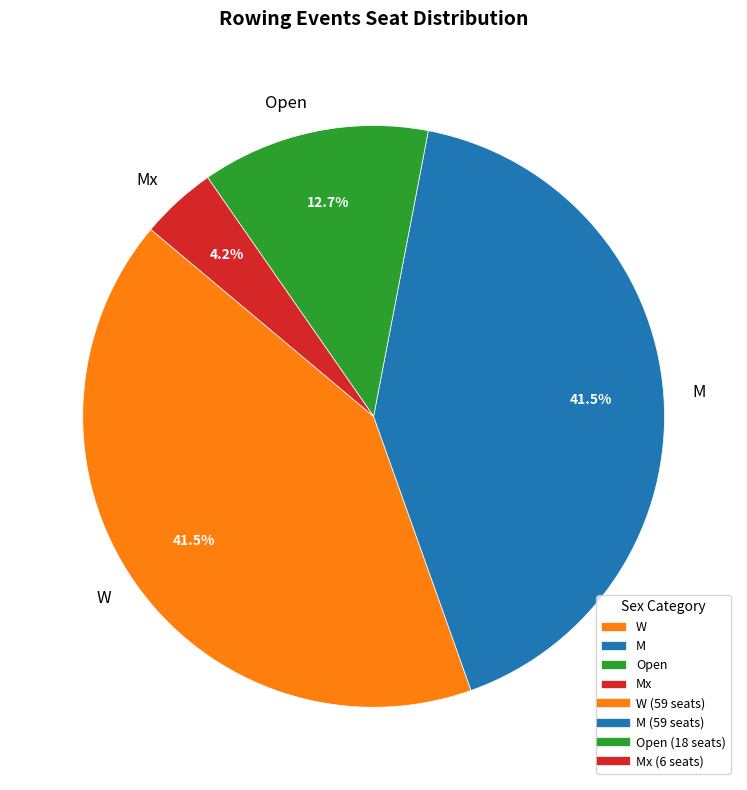

How many slices are in this pie chart?

4